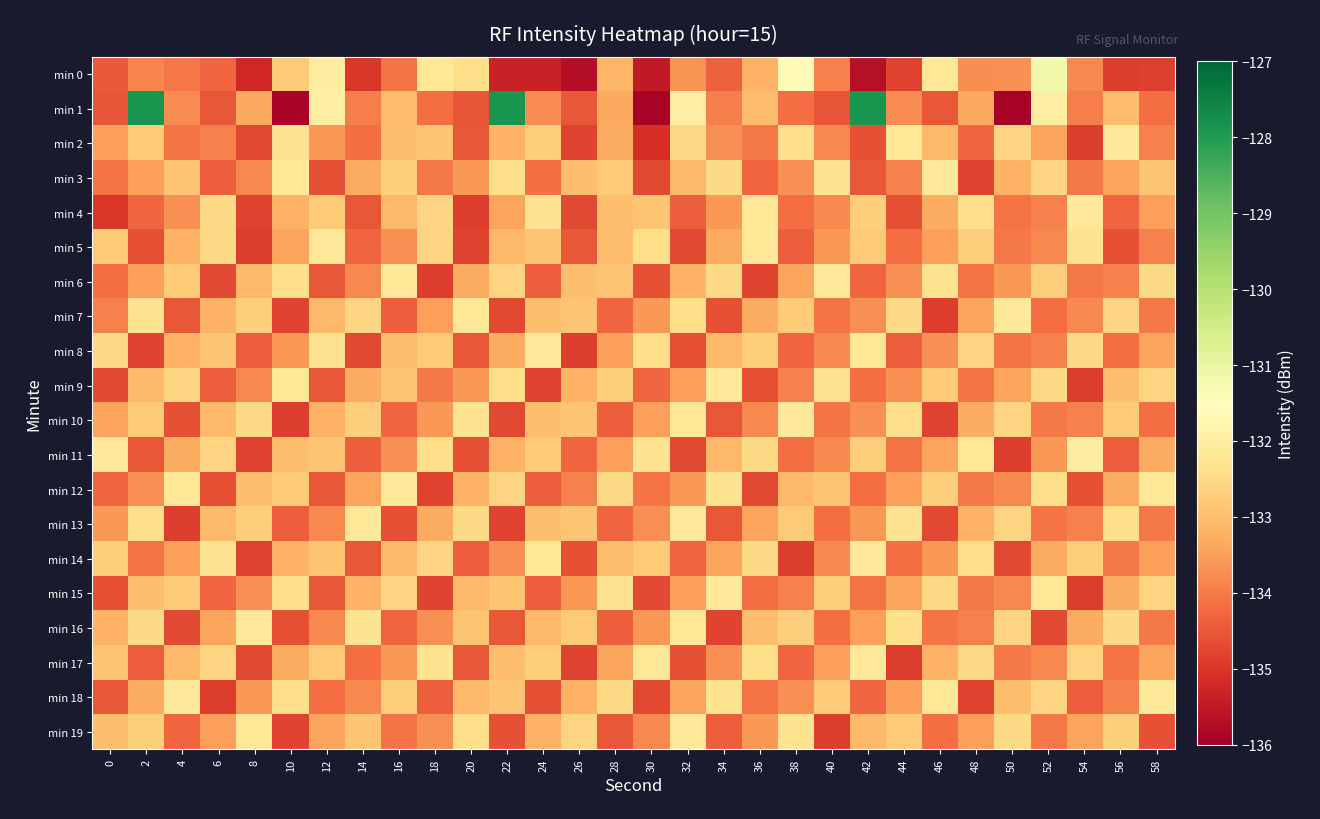

What is the difference between the highest and lowest values at 0?

2.9